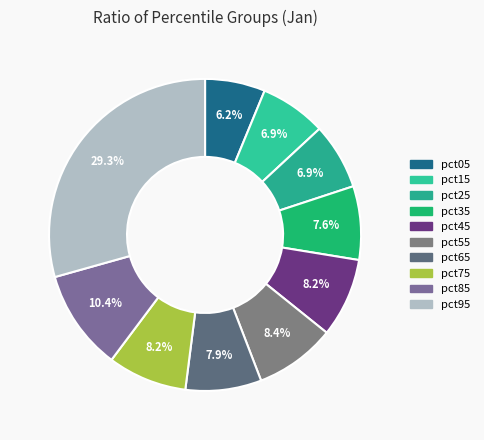

To the nearest percent, what percentage of the pie is pct85?

10%